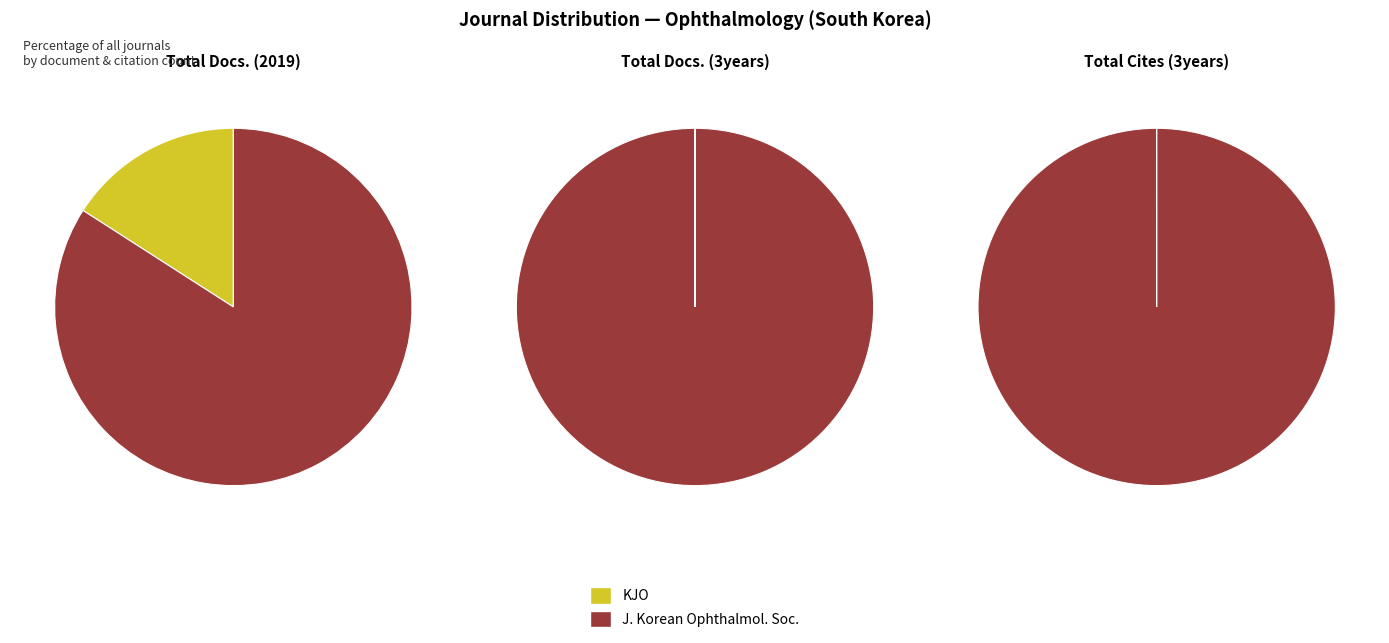

To the nearest percent, what portion does Journal of Korean Ophthalmological Society represent?

100%